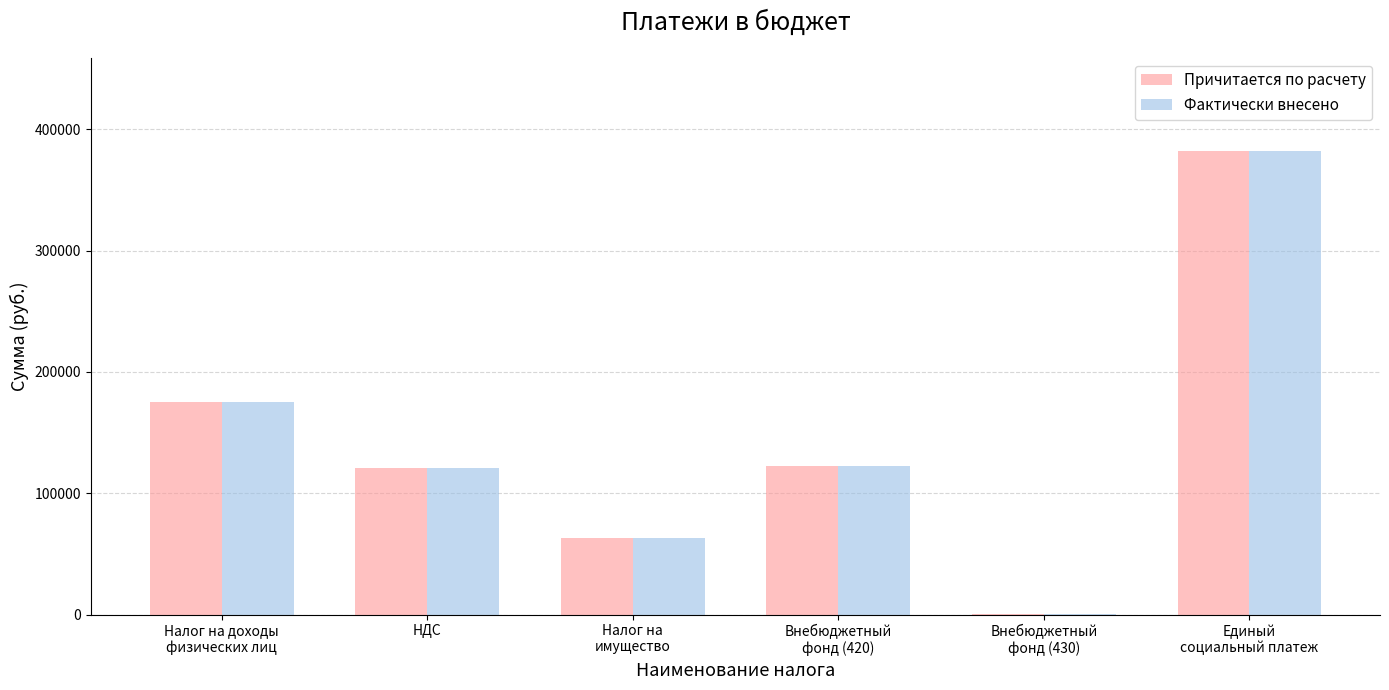

What value does the Фактически внесено series have at Налог на
имущество?

63435